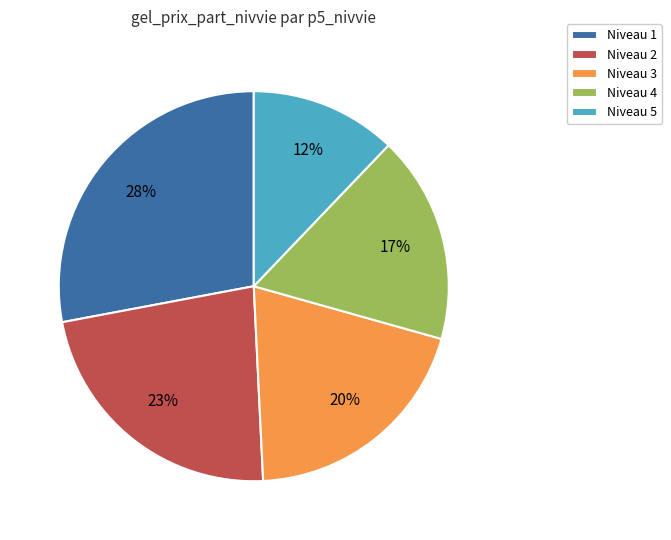

To the nearest percent, what portion does Niveau 2 represent?

23%